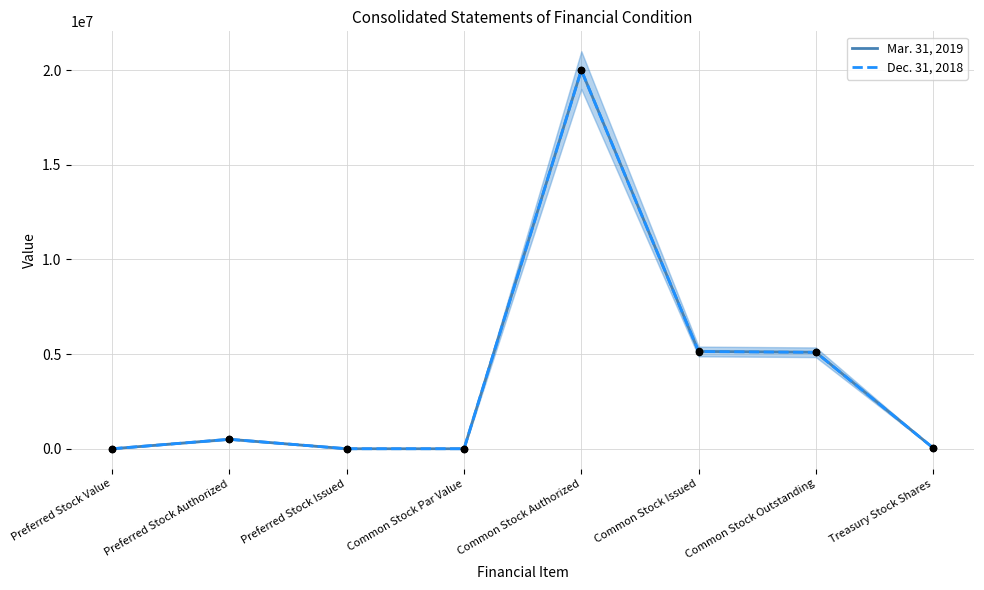

At which category is the sum across all series the highest?

Common Stock Authorized